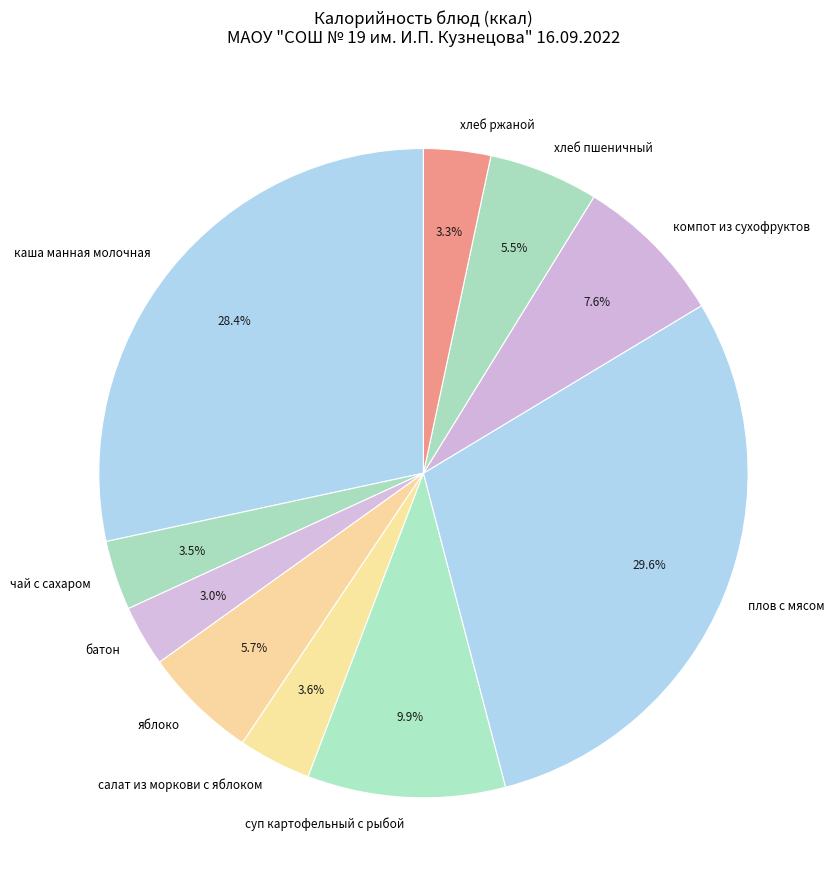

To the nearest percent, what portion does батон represent?

3%